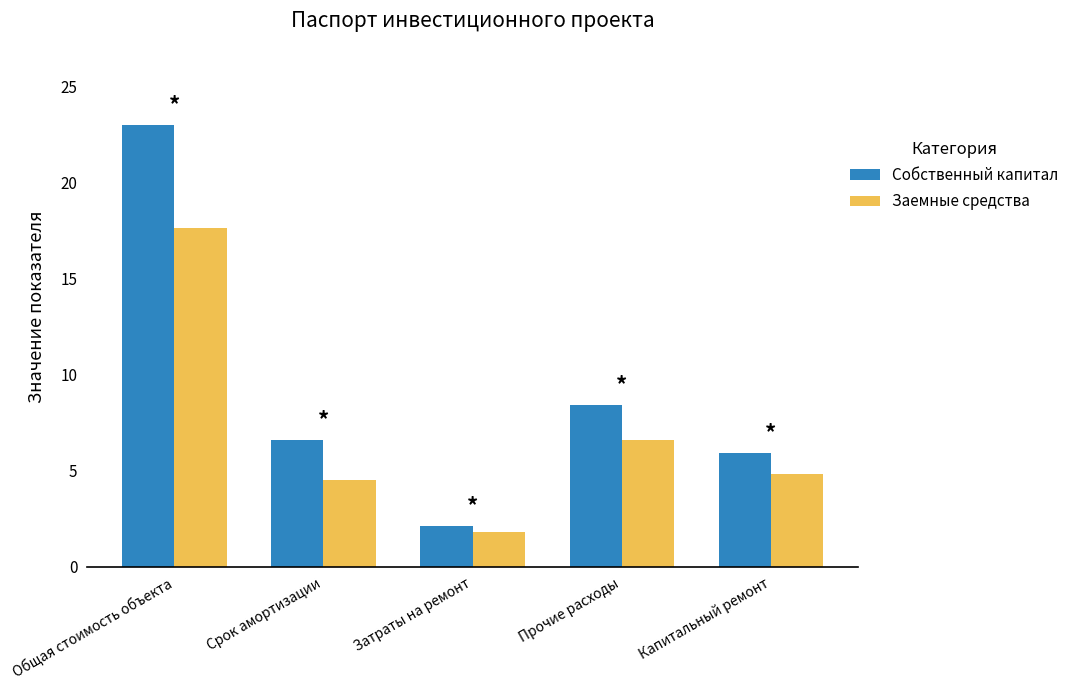

Reading left to right, transcribe all the data shown in this chart.

Собственный капитал: 23.0	6.6	2.1	8.4	5.9
Заемные средства: 17.6	4.5	1.8	6.6	4.8